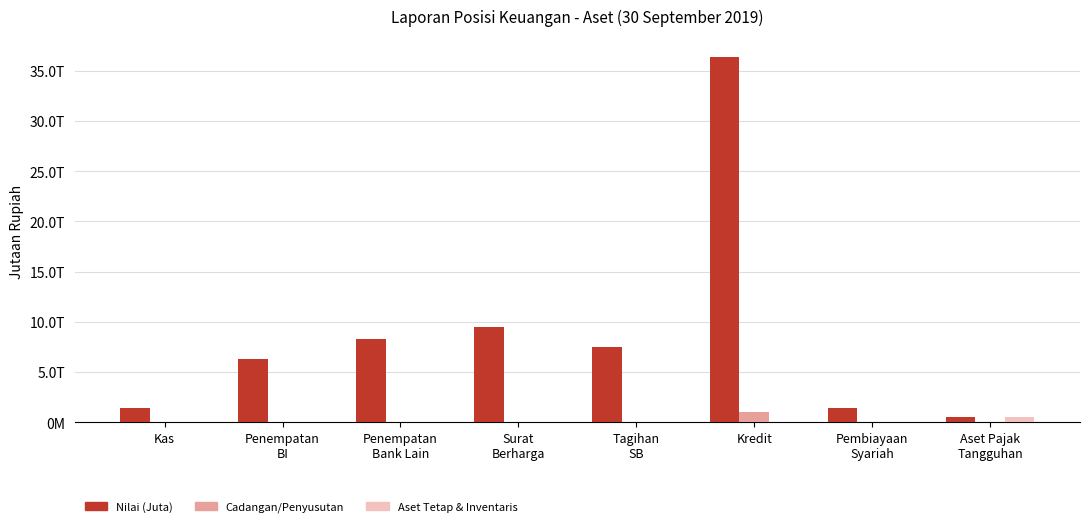

The value of Aset Tetap & Inventaris at Kas is 0. True or false?

True